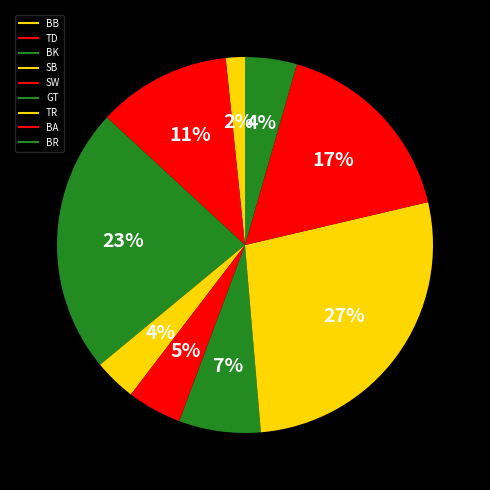

Approximately how many times larger is the value at BK compared to BB?

13.9